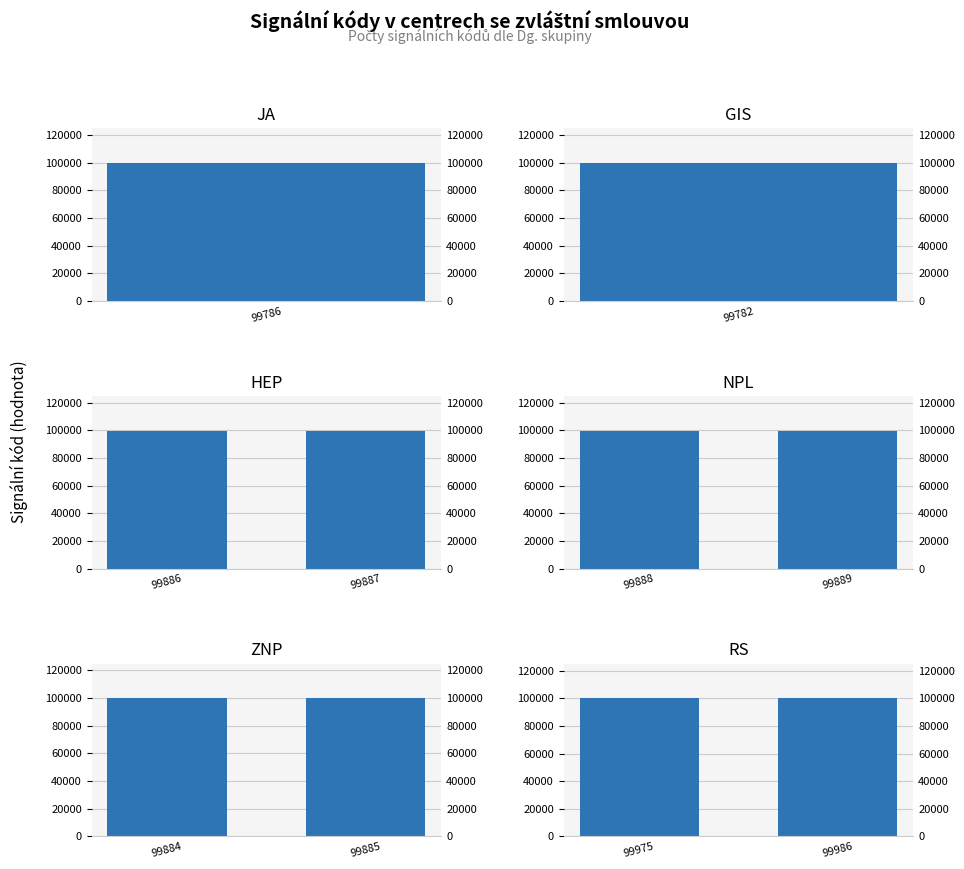

How many HEP values are between 99886 and 99887?

2